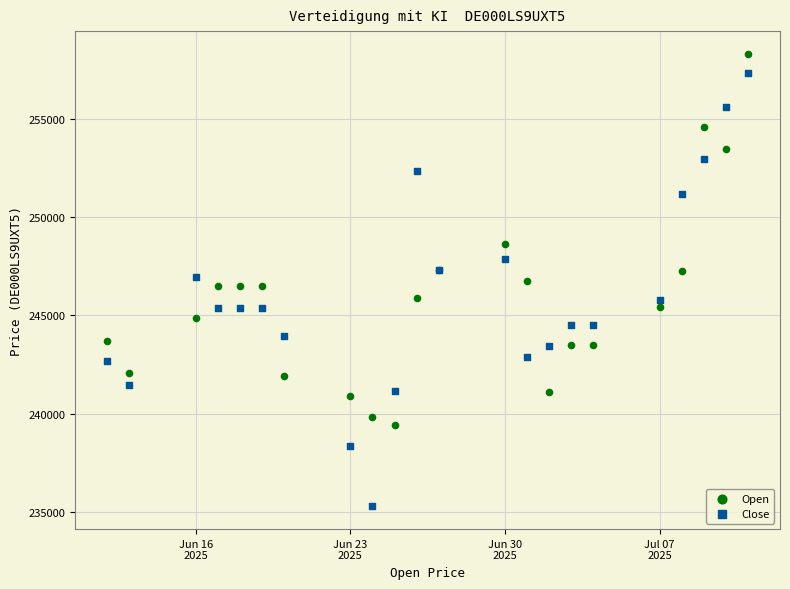

Which series has the largest Y range (max minus min)?

Close